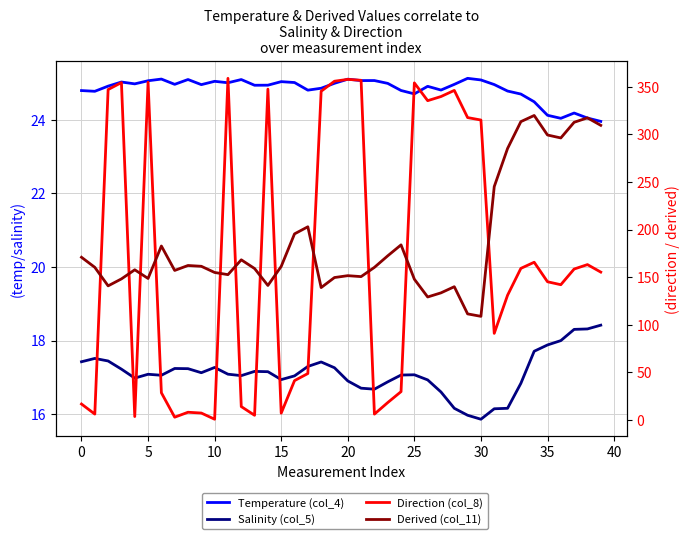

What is the difference between the highest and lowest values at 34?

302.0